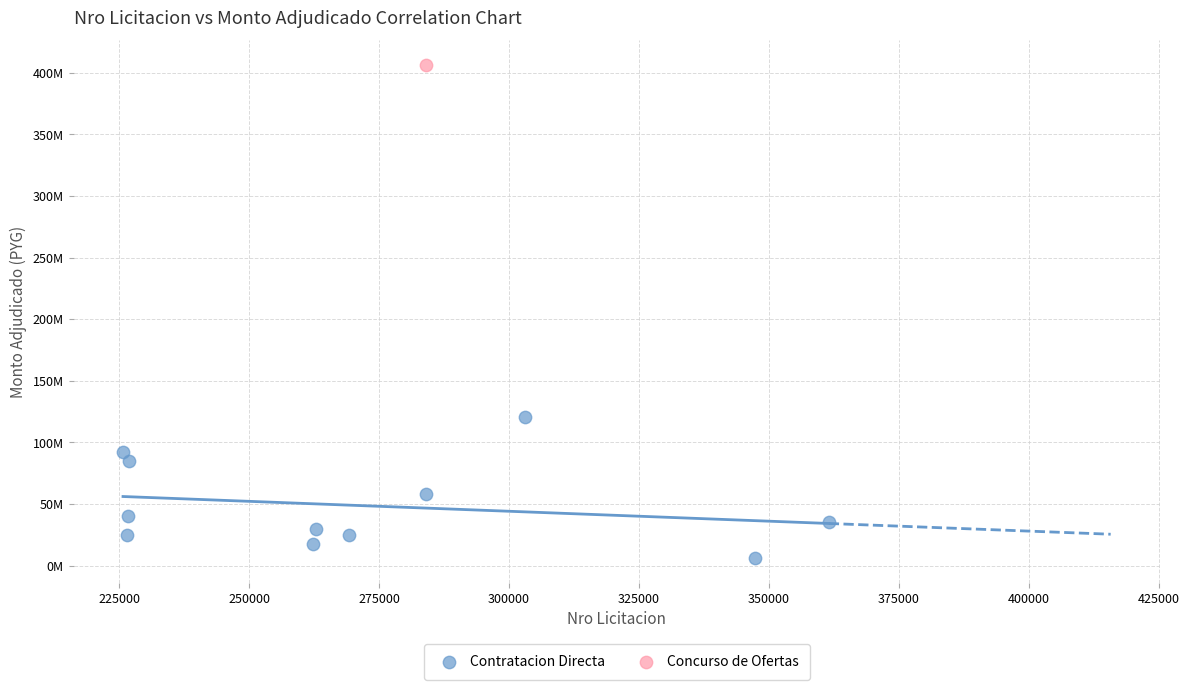

What are all the series names shown in the legend?

Contratacion Directa, Concurso de Ofertas